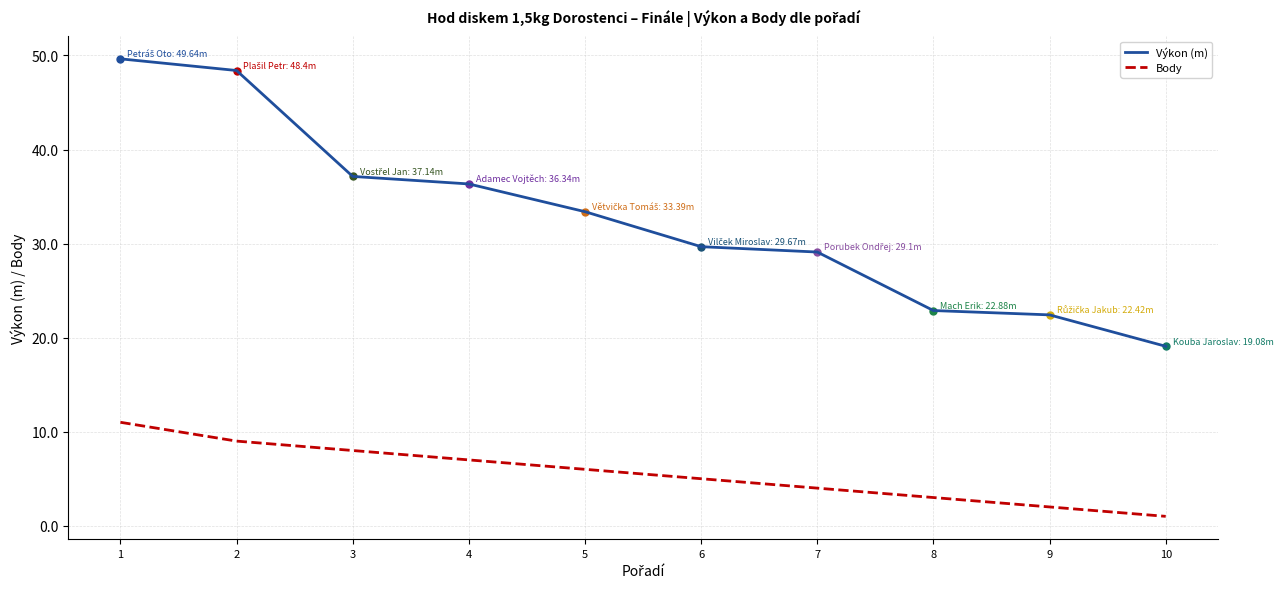

True or false: Výkon (m) and Body cross at least once.

False